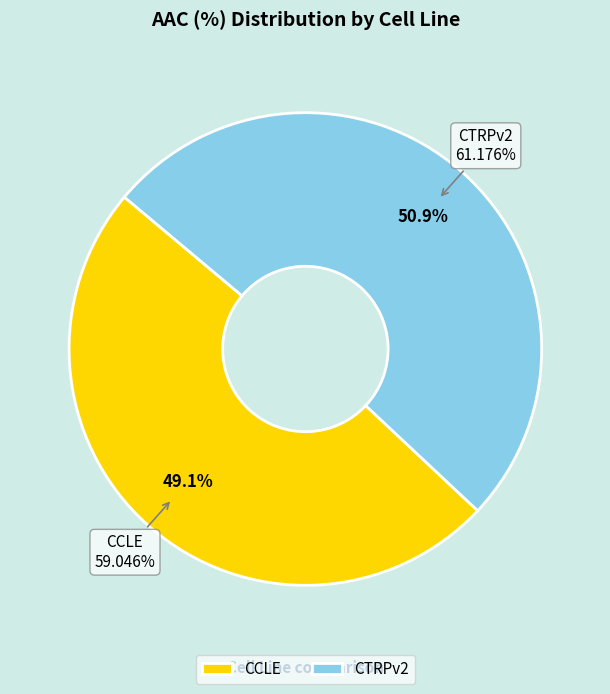

Rank the categories by value from lowest to highest.

CCLE, CTRPv2